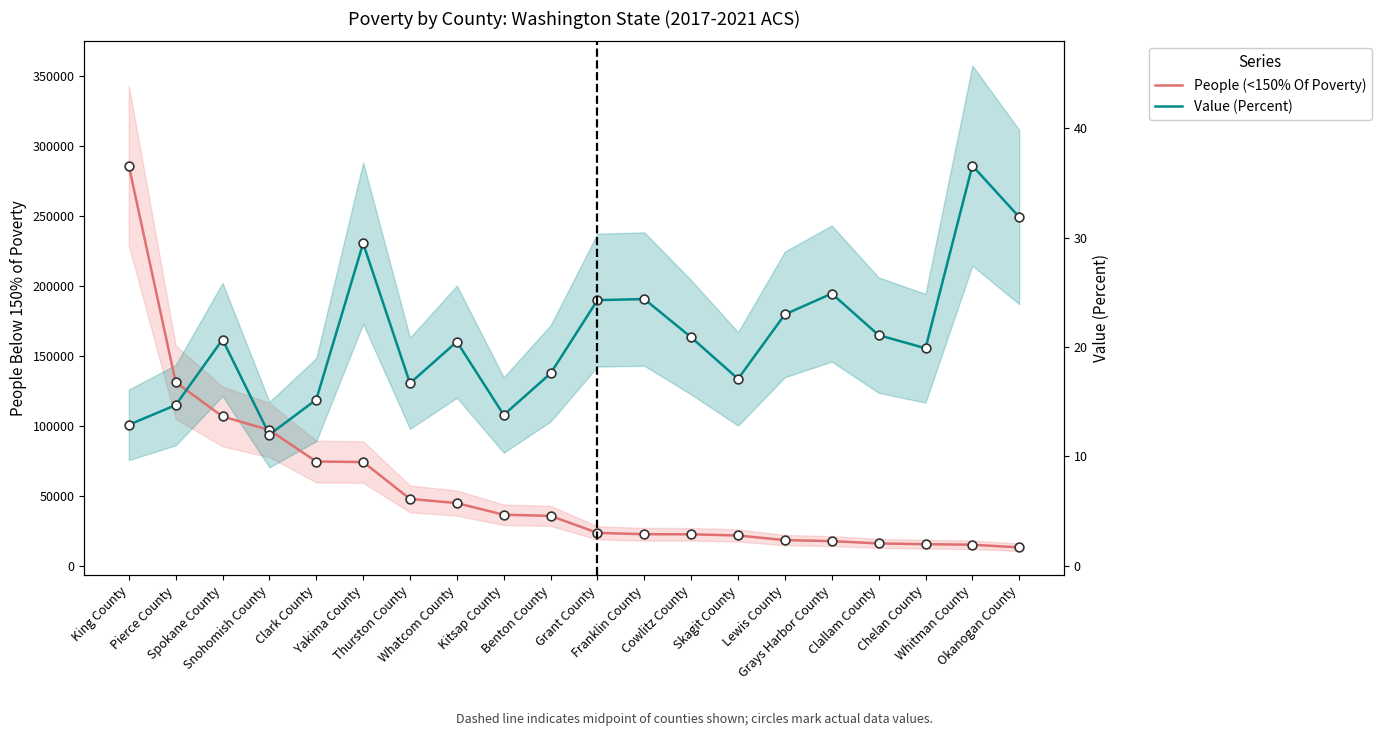

At how many categories does at least one series exceed 25193?

20